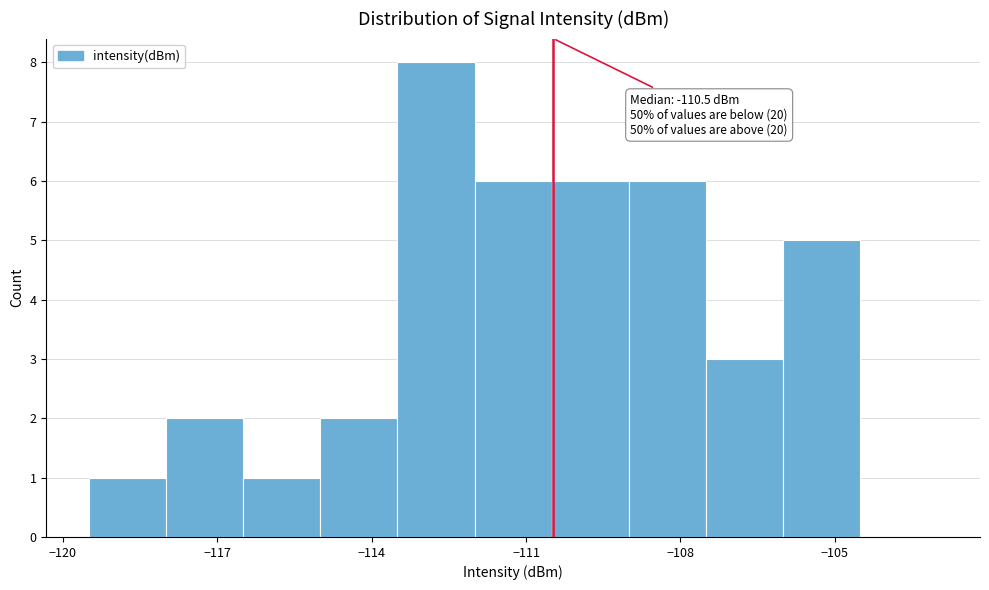

Read against the x-axis, roughly where is the centre of the tallest bar?

-112.5